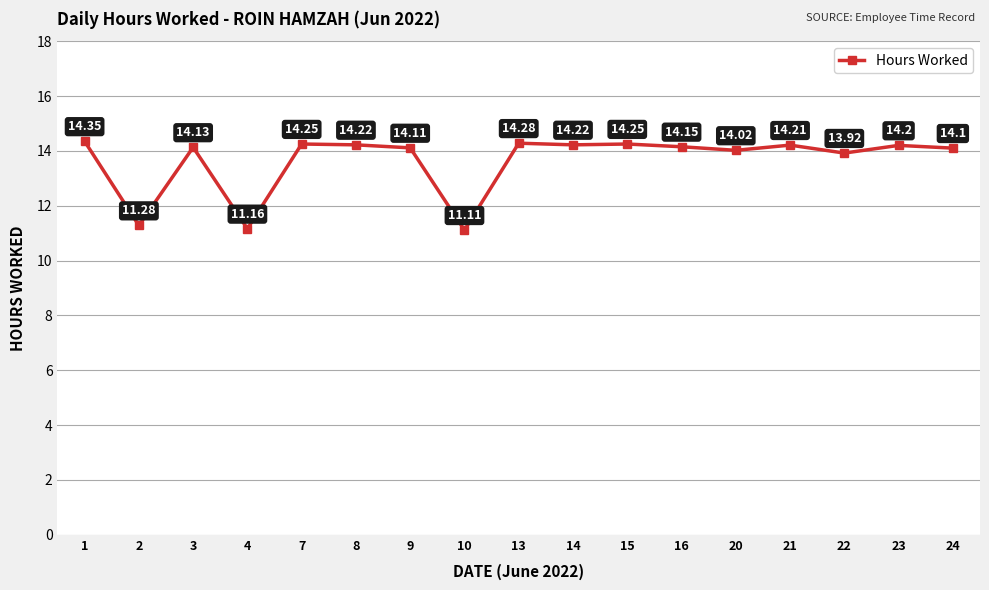

What is the smallest value displayed?

11.1